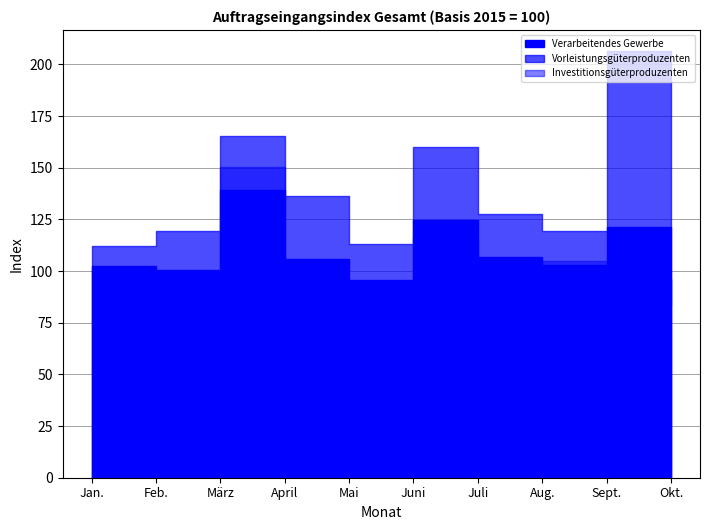

Count the number of categories in the chart.

10